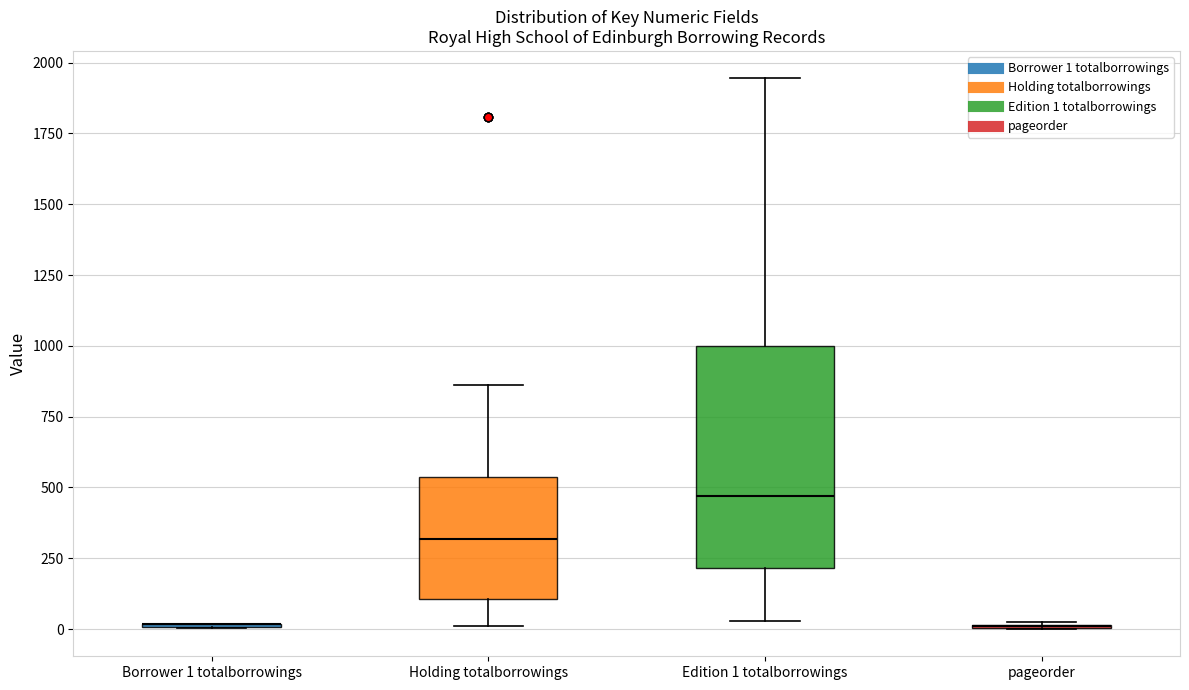

Reading left to right, transcribe this box plot: for each box, give where its median line is, the range the box spans, and where its two whiskers end, as read against the y-axis. The values are not printed on the chart, so give them approximately, as read against the axis.

Borrower 1 totalborrowings: box collapsed to a line at 0, whiskers 0 to 0
Holding totalborrowings: median 300, box 100 to 550, whiskers 0 to 850
Edition 1 totalborrowings: median 450, box 200 to 1000, whiskers 50 to 1950
pageorder: box collapsed to a line at 0, whiskers 0 to 50